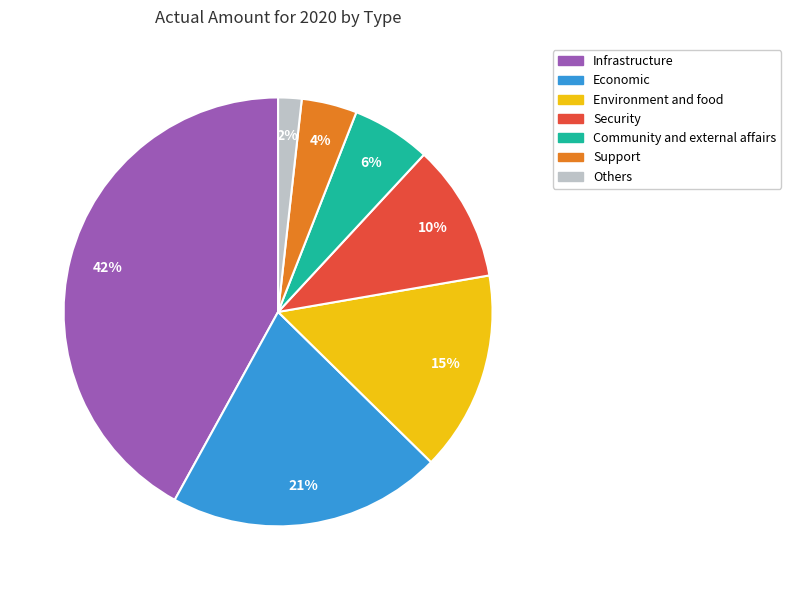

To the nearest percent, what percentage of the pie is Security?

10%